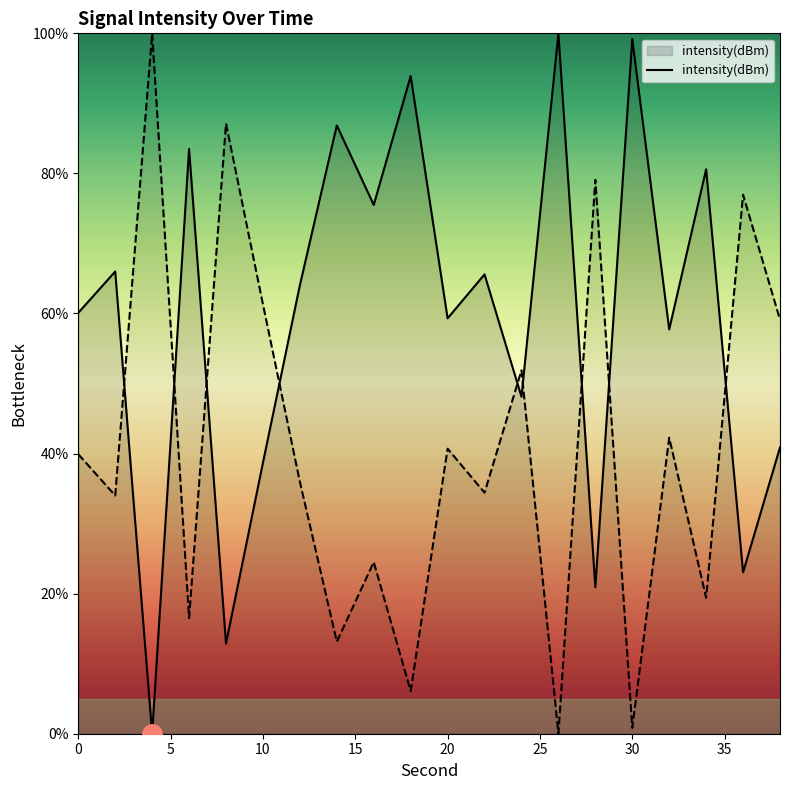

How many values are above zero?

19